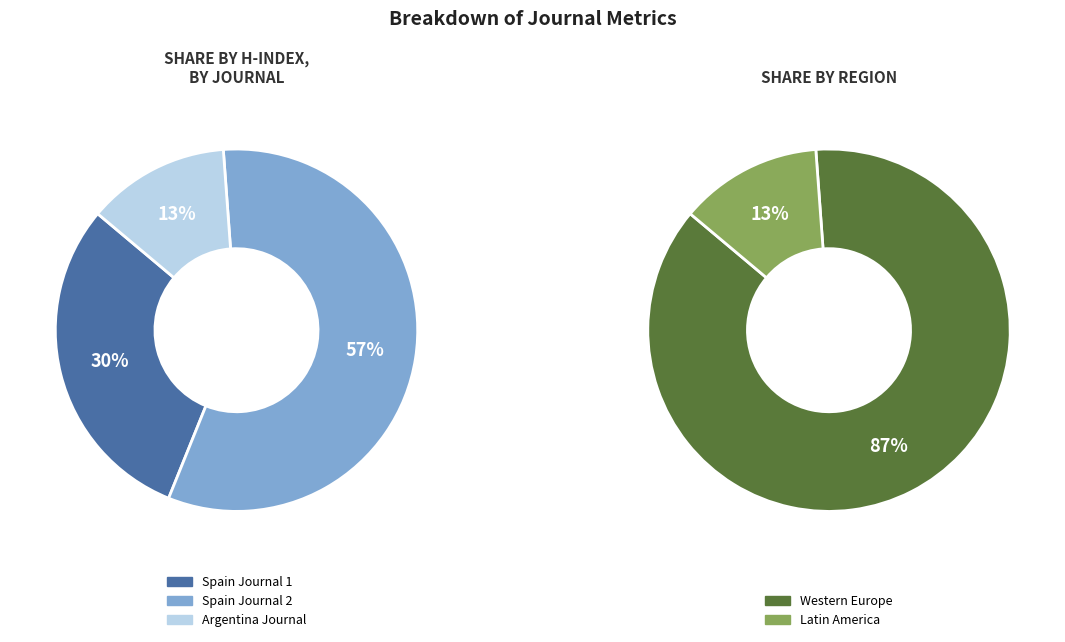

How many slices are in this pie chart?

3